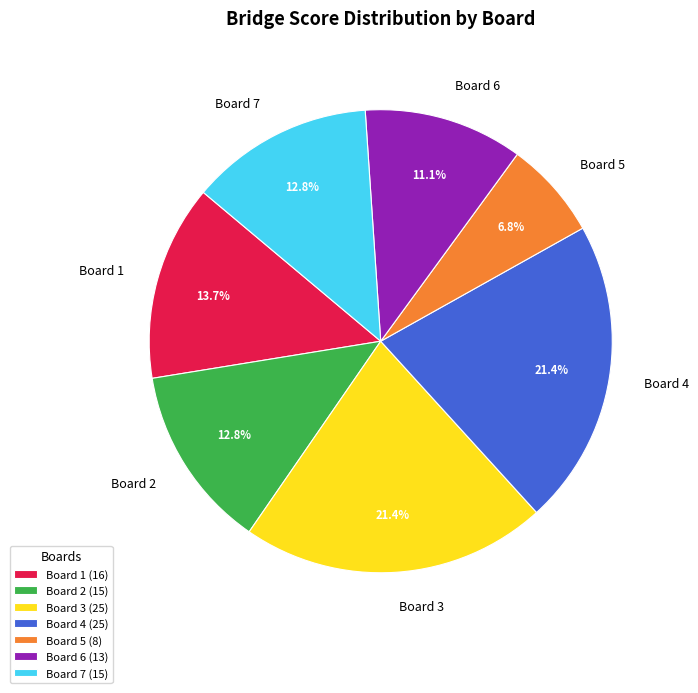

To the nearest percent, what portion does Board 3 represent?

21%